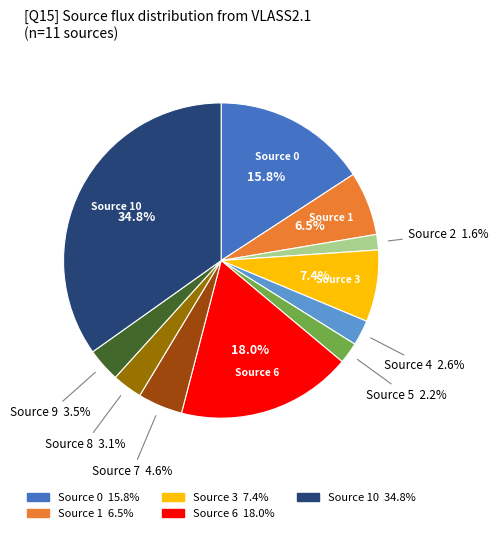

Does any single category account for the majority?

No